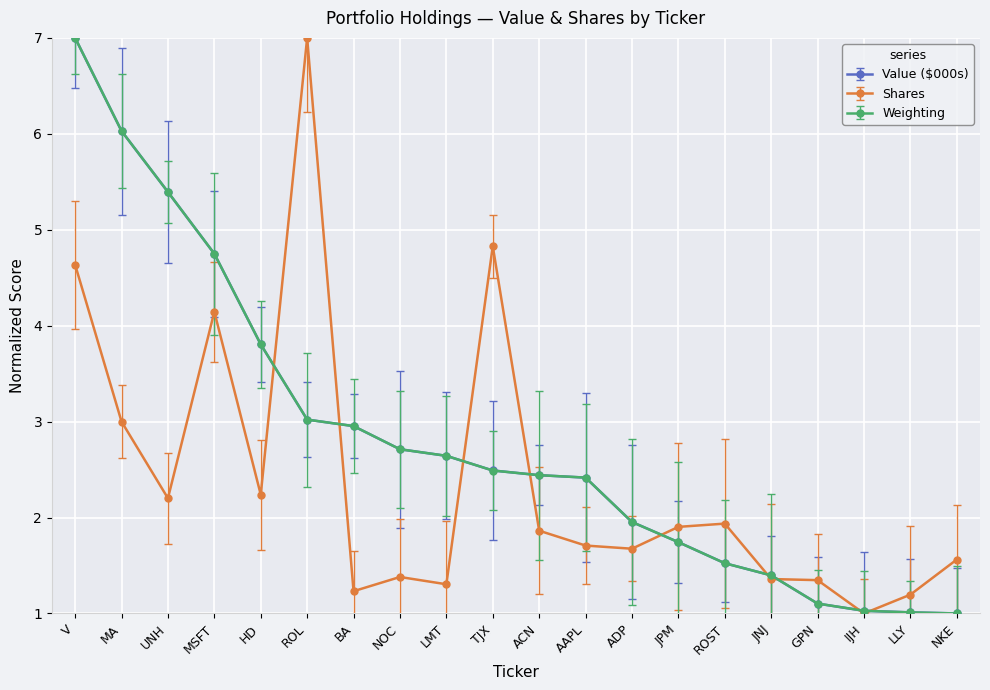

What is the average value of the Weighting series?

2.8